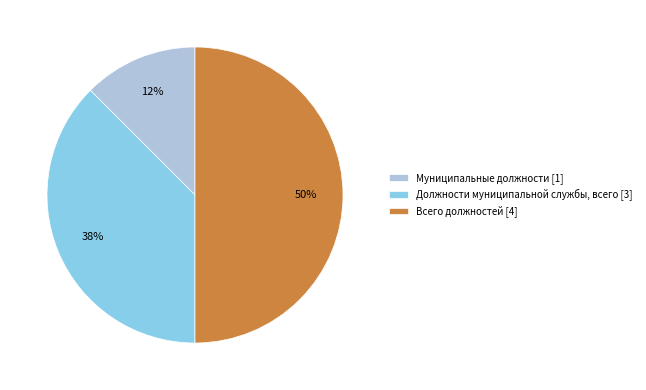

What percentage is the Всего должностей [4] slice, to the nearest percent?

50%